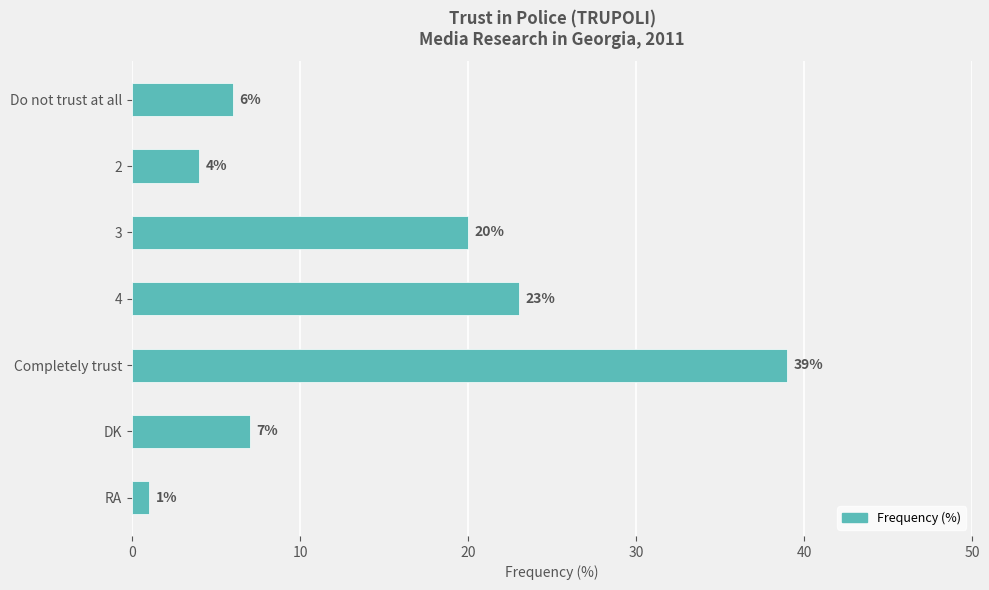

What is the average value?

14